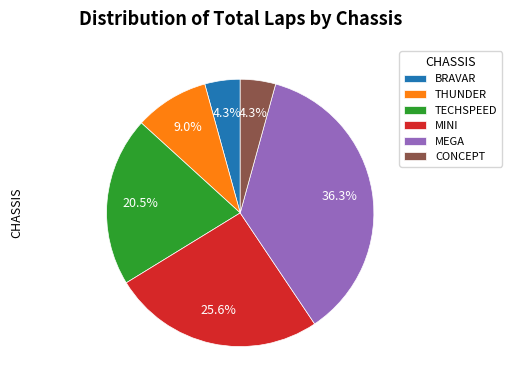

How many slices are in this pie chart?

6